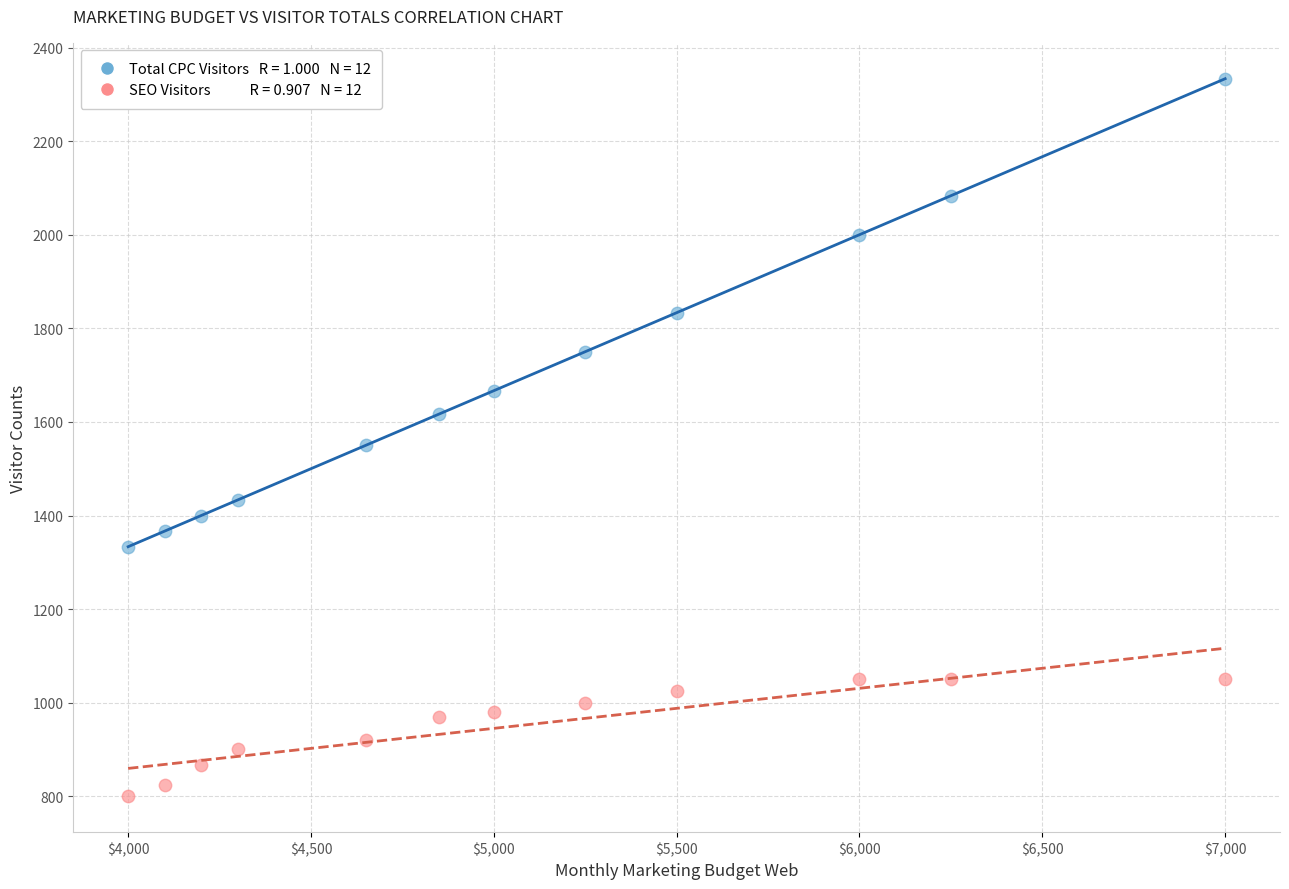

Across all data points, what is the range of X values (max minus min)?

3000.0